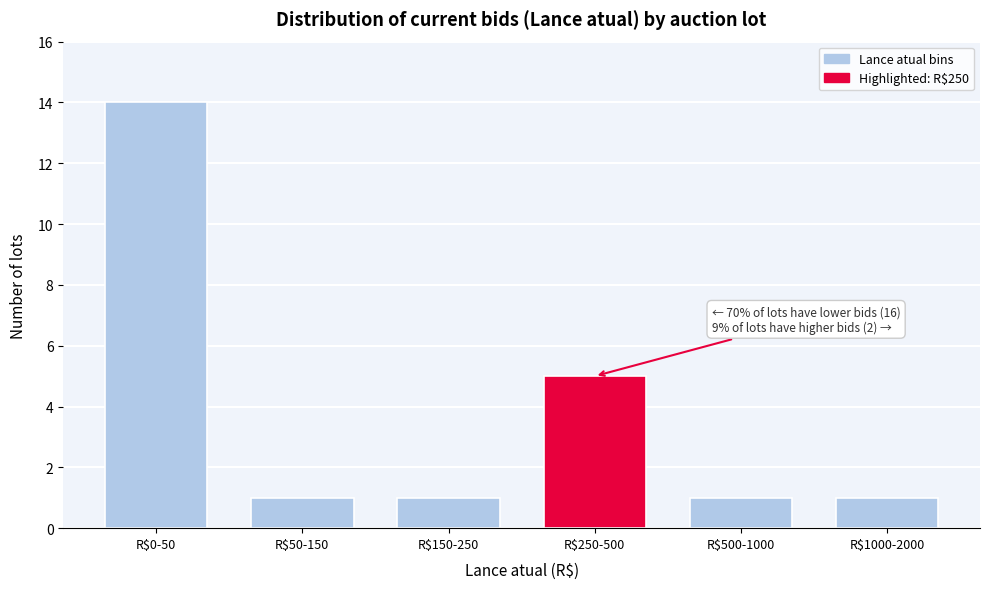

Reading left to right, what are all the values shown in this chart?

14	1	1	5	1	1